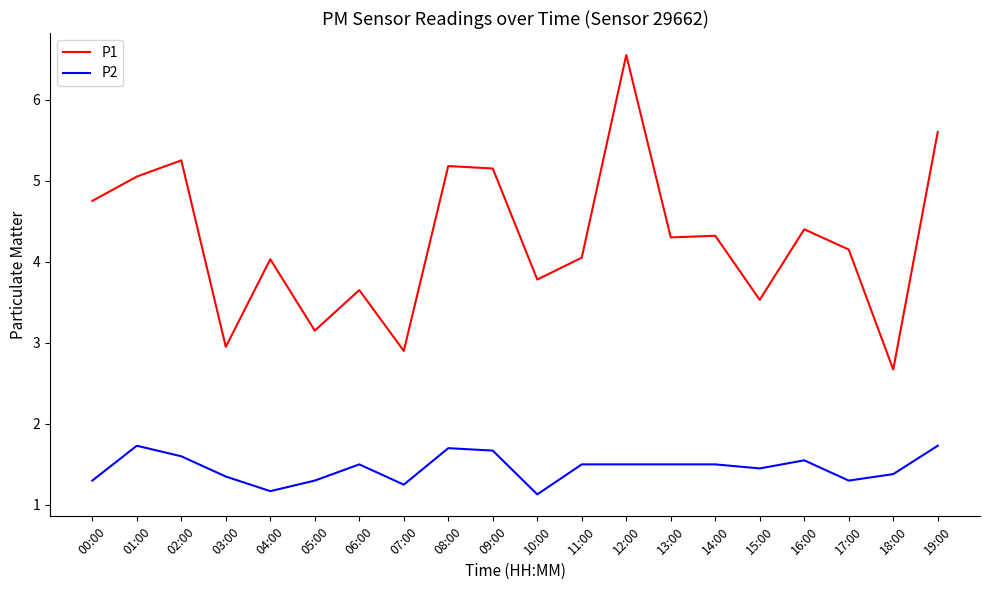

What position from the right is 01:00?

19